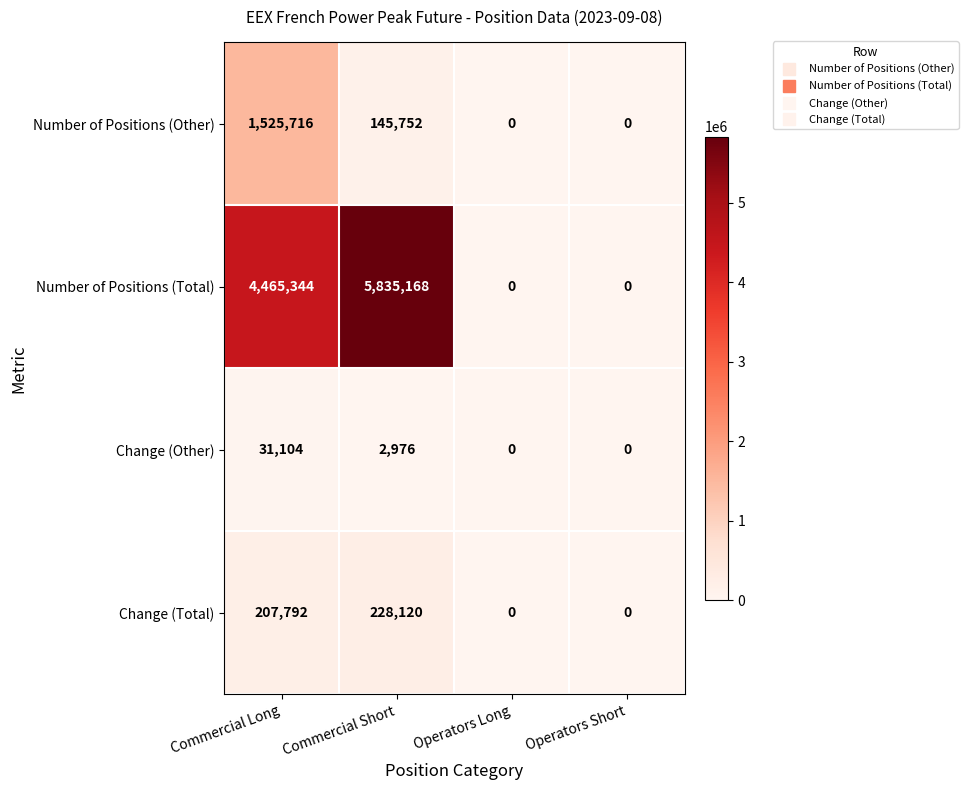

Rank the series at Commercial Short from lowest to highest value.

Change (Other), Number of Positions (Other), Change (Total), Number of Positions (Total)